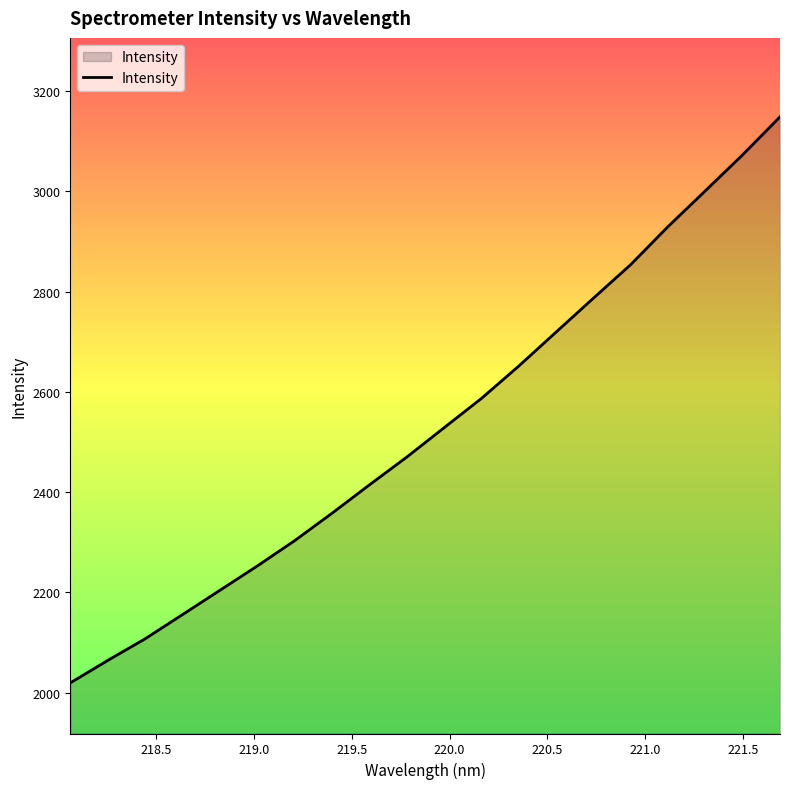

What is the greatest value displayed?

3148.8